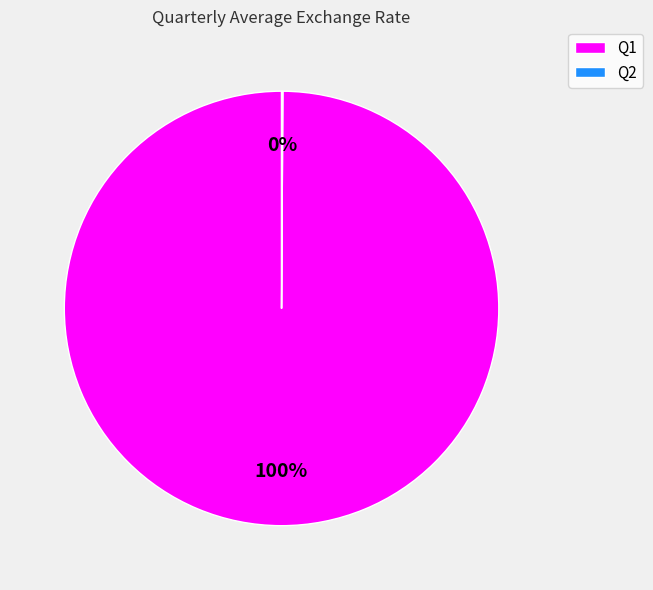

To the nearest percent, what is the average slice percentage?

50%